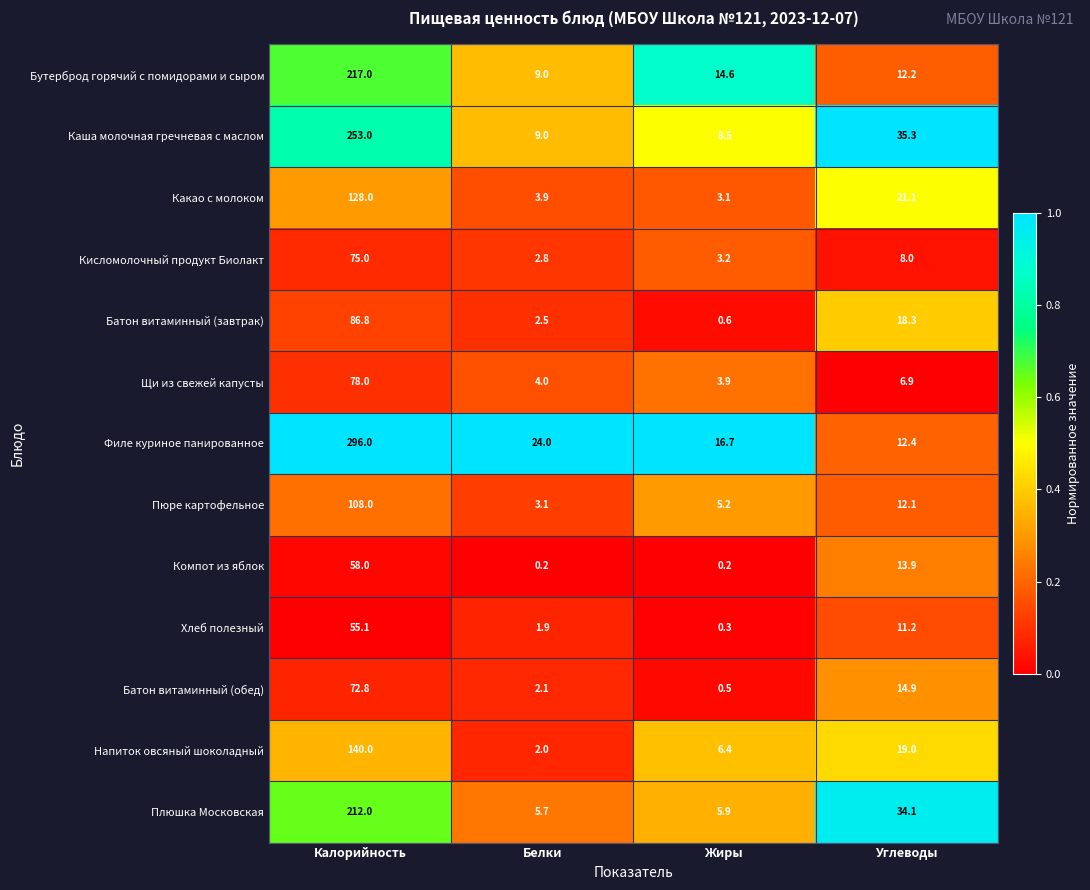

What is the difference between the Кисломолочный продукт Биолакт values at Калорийность and Углеводы?

67.0